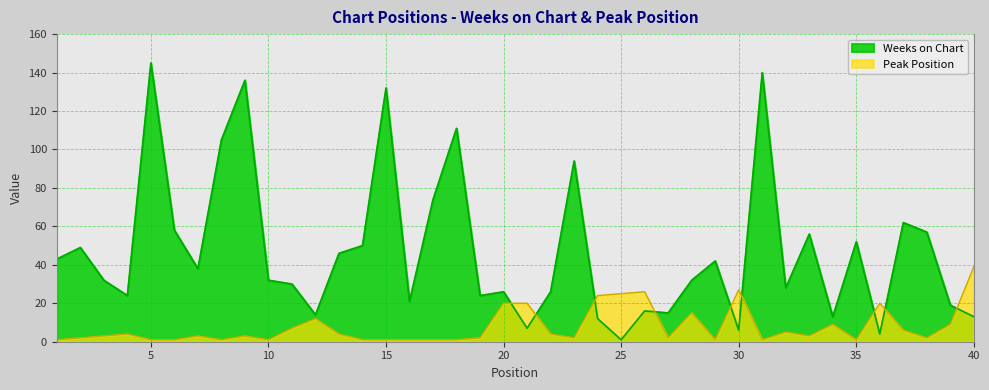

Reading left to right, extract all data points from this chart.

Weeks on Chart: 43	49	32	24	145	58	38	105	136	32	30	14	46	50	132	21	74	111	24	26	7	26	94	12	1	16	15	32	42	6	140	28	56	13	52	4	62	57	19	13
Peak Position: 1	2	3	4	1	1	3	1	3	1	7	12	4	1	1	1	1	1	2	20	20	4	2	24	25	26	2	15	1	27	1	5	3	9	1	20	6	2	9	39